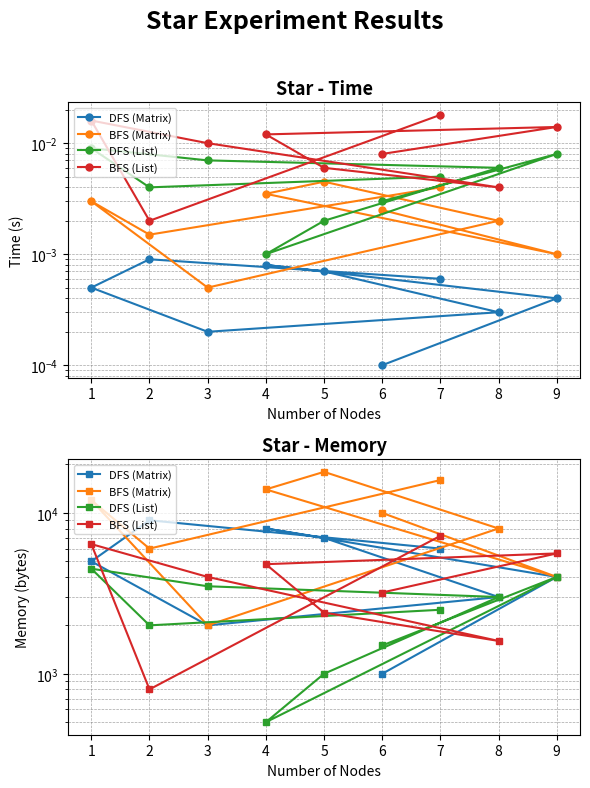

How many interior local peaks does the DFS (List) series have?

2